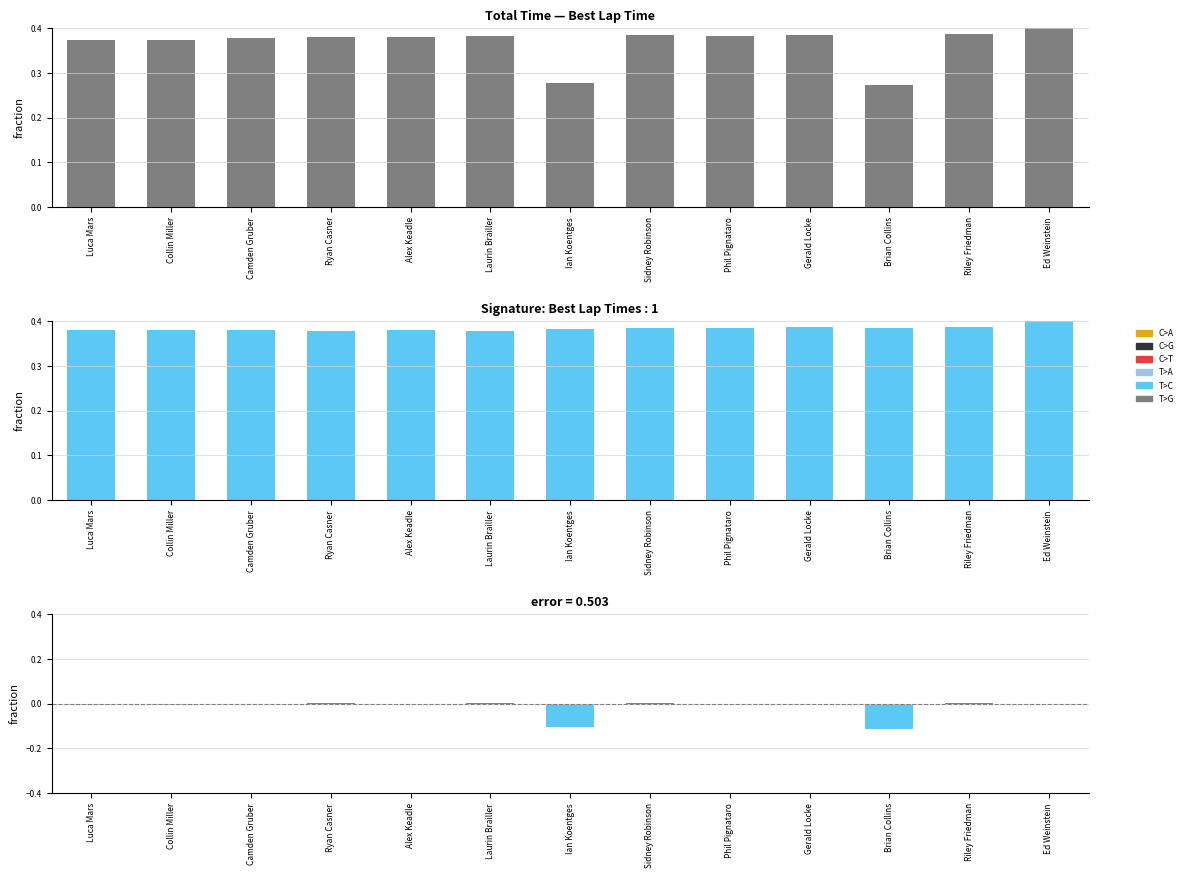

How many groups of bars are there?

13